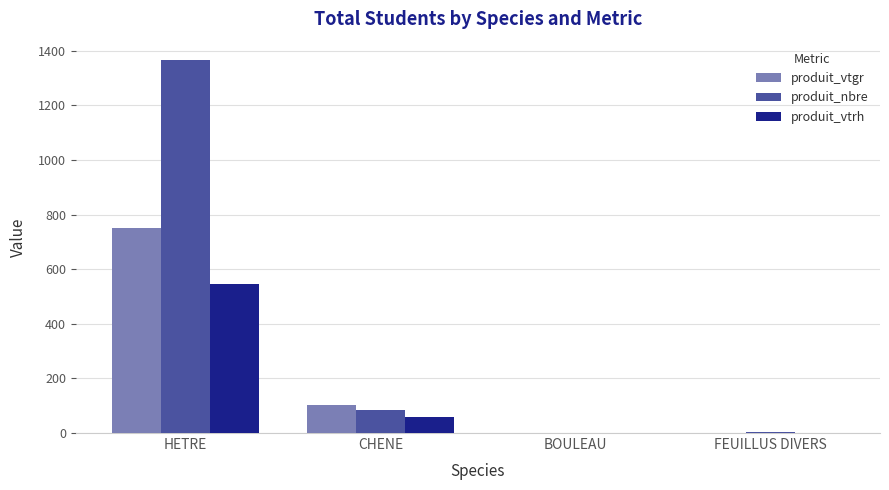

What is the maximum value shown in the chart?

1365.0